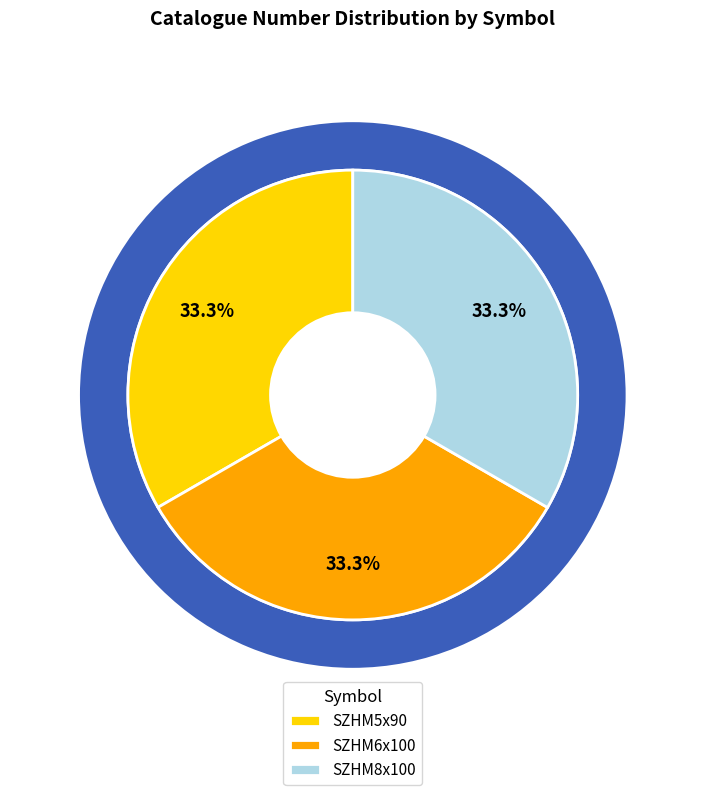

Does any single category account for the majority?

No